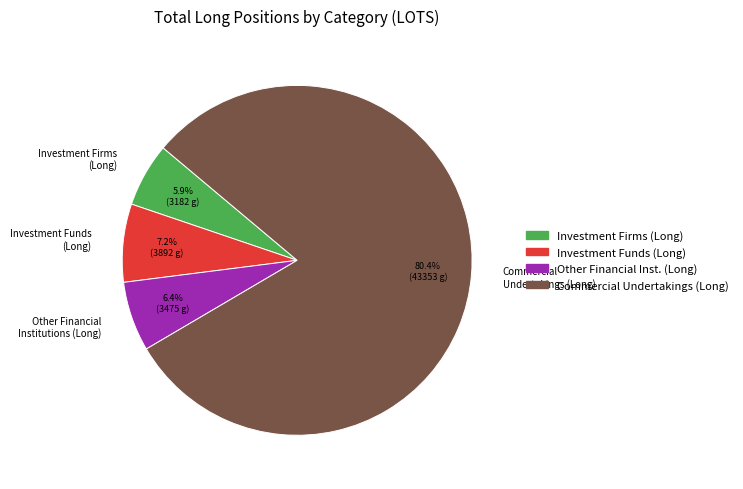

Which has a higher value, Investment Firms (Long) or Other Financial Institutions (Long)?

Other Financial Institutions (Long)